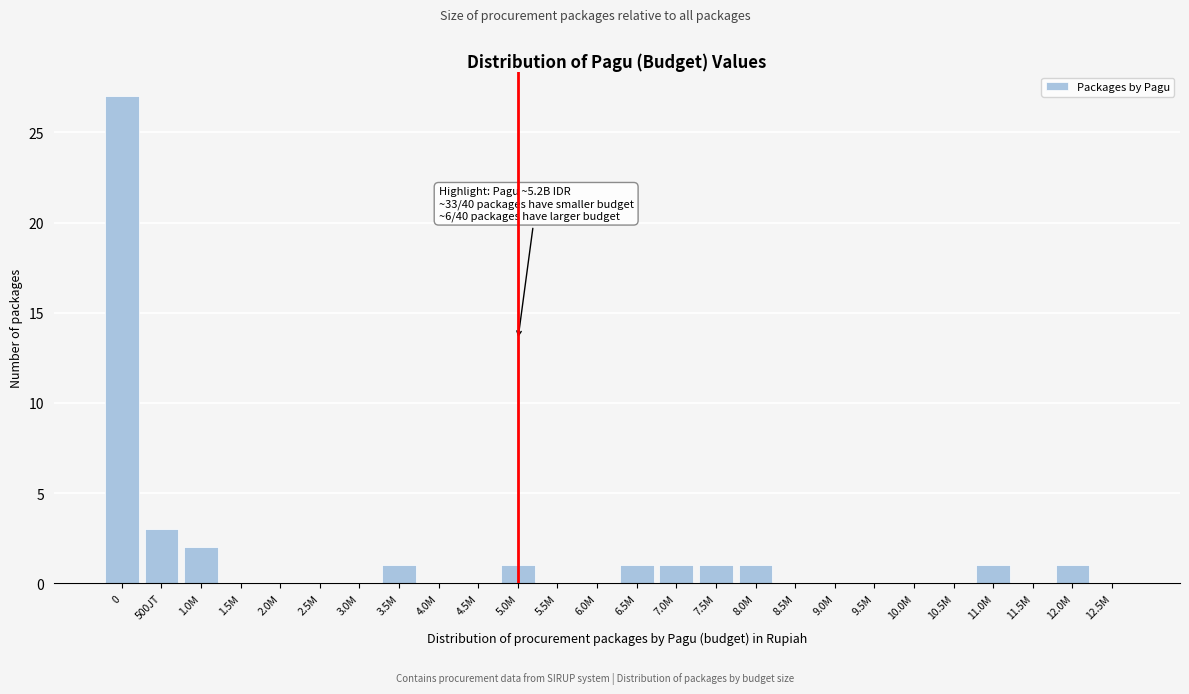

Reading left to right, what are all the values shown in this chart?

0=27	500JT=3	1.0M=2	1.5M=0	2.0M=0	2.5M=0	3.0M=0	3.5M=1	4.0M=0	4.5M=0	5.0M=1	5.5M=0	6.0M=0	6.5M=1	7.0M=1	7.5M=1	8.0M=1	8.5M=0	9.0M=0	9.5M=0	10.0M=0	10.5M=0	11.0M=1	11.5M=0	12.0M=1	12.5M=0